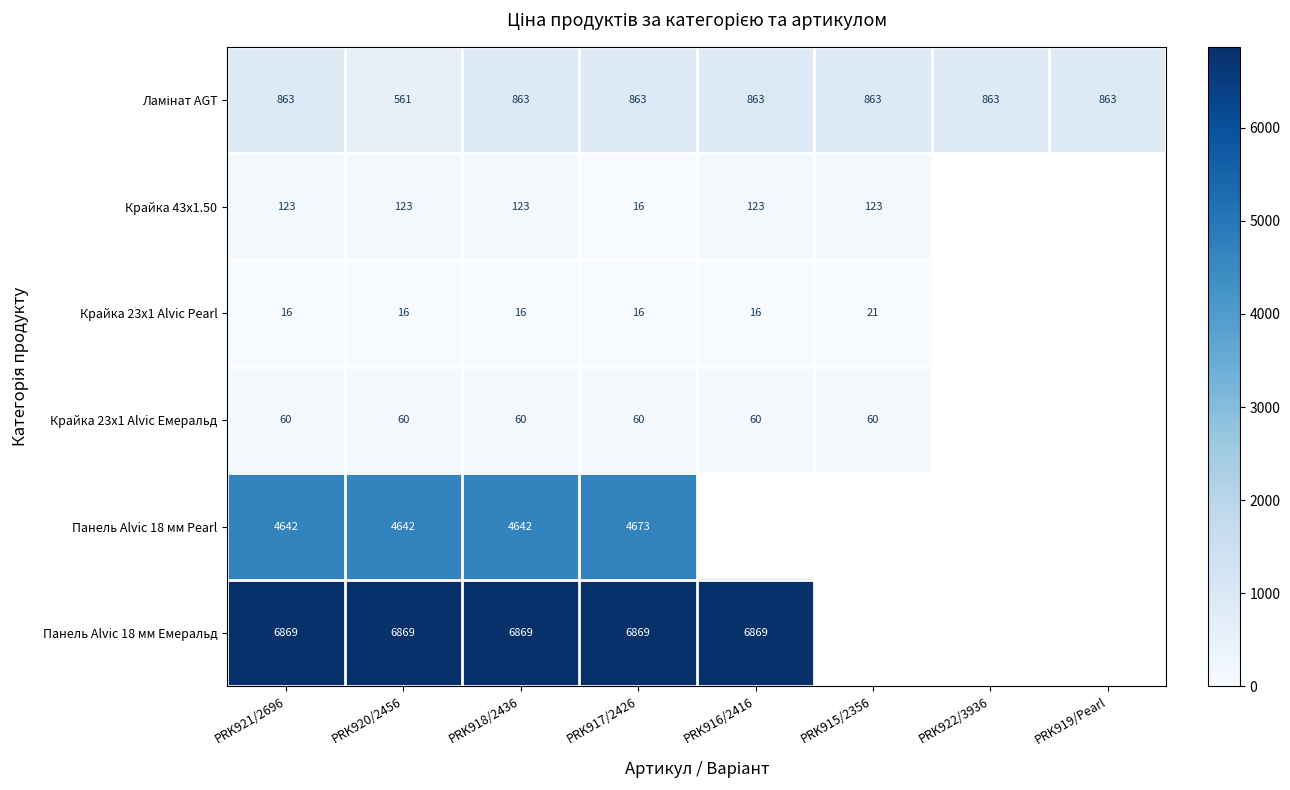

Is the value of Крайка 43x1.50 at PRK915/2356 greater than the value of Крайка 23x1 Alvic Емеральд at PRK918/2436?

Yes